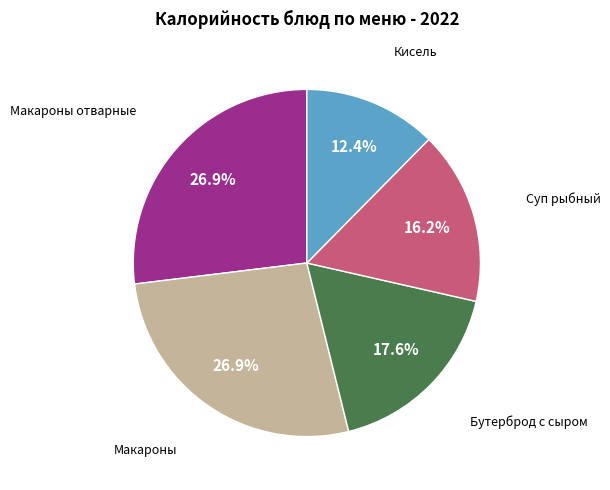

Is there any slice that represents more than half of the pie?

No